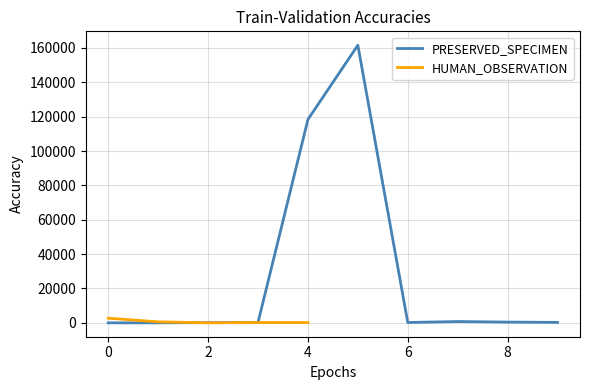

The HUMAN_OBSERVATION series shows -1766 at 2012-07-13. True or false?

False